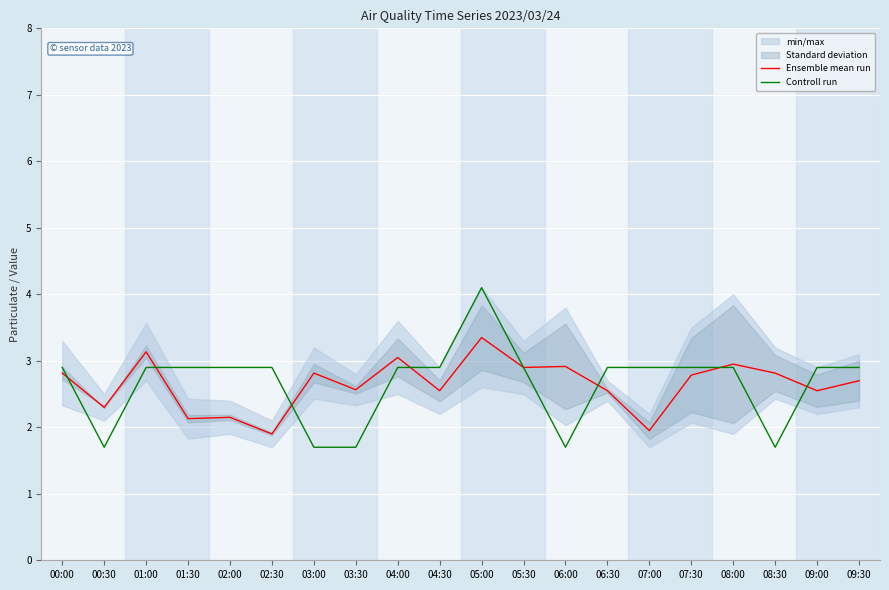

At 04:30, list the series in order from smallest to largest.

Ensemble mean run, Controll run